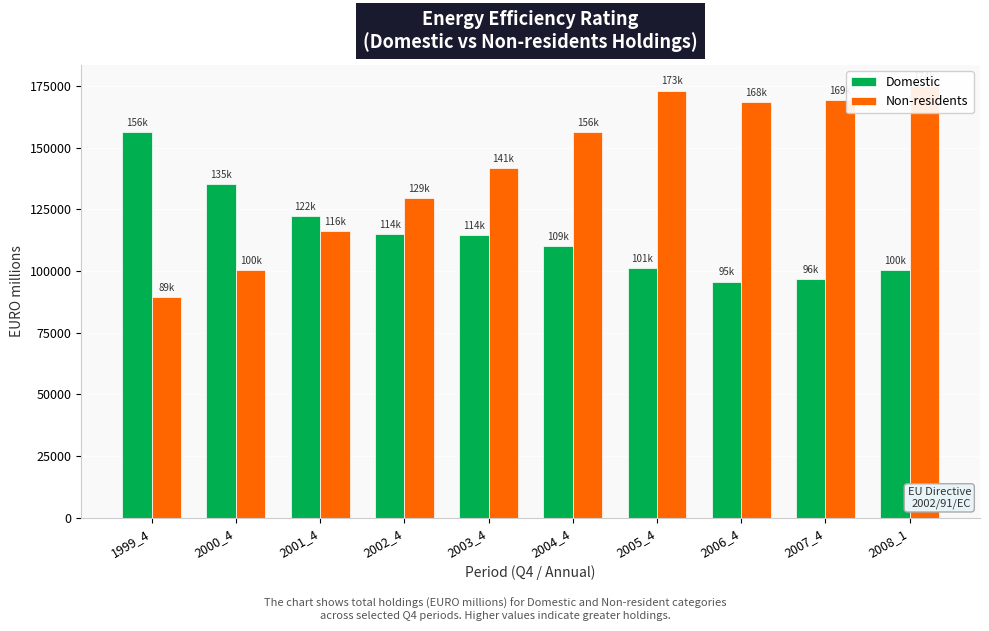

What is the value of the Non-residents bar at the 9th from the left?

169380